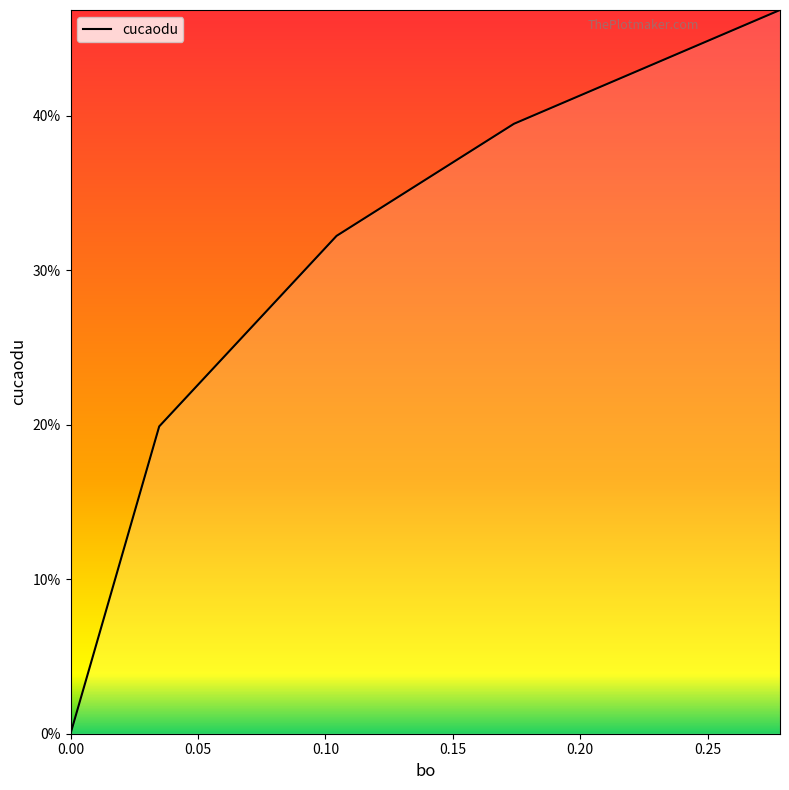

What is the greatest value displayed?

0.5